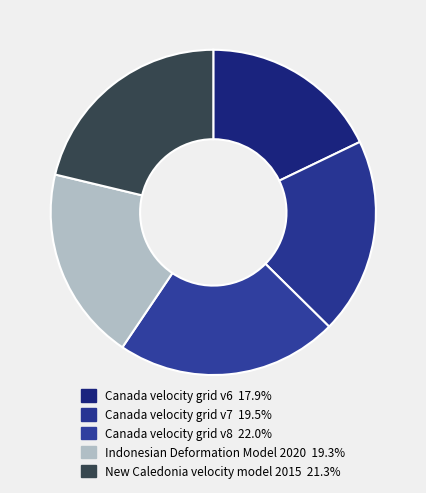

Rank the categories by value from lowest to highest.

Canada velocity grid v6, Indonesian Deformation Model 2020, Canada velocity grid v7, New Caledonia velocity model 2015, Canada velocity grid v8